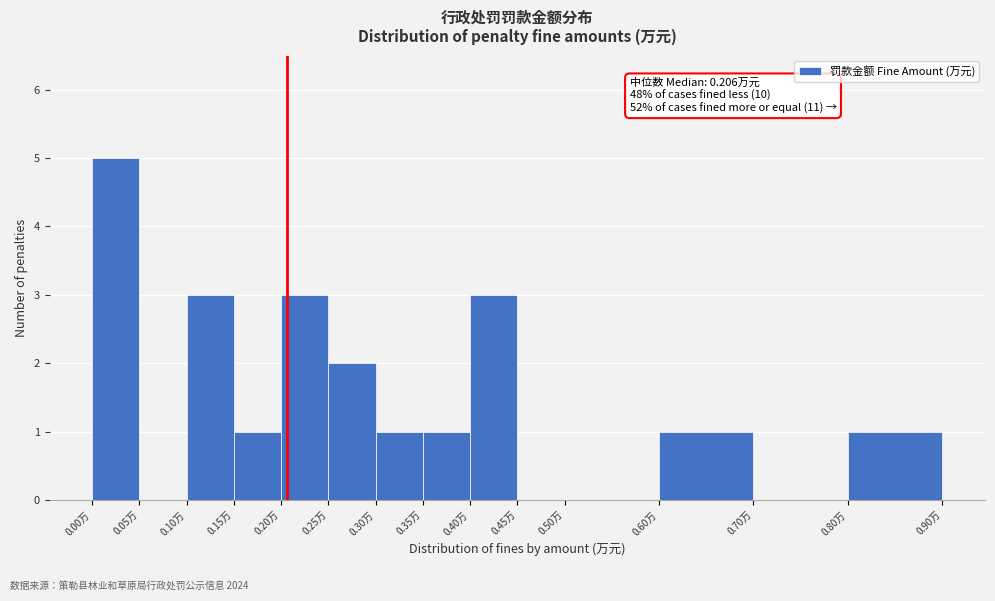

Which range on the x-axis has the tallest bar?

0.00 to 0.05